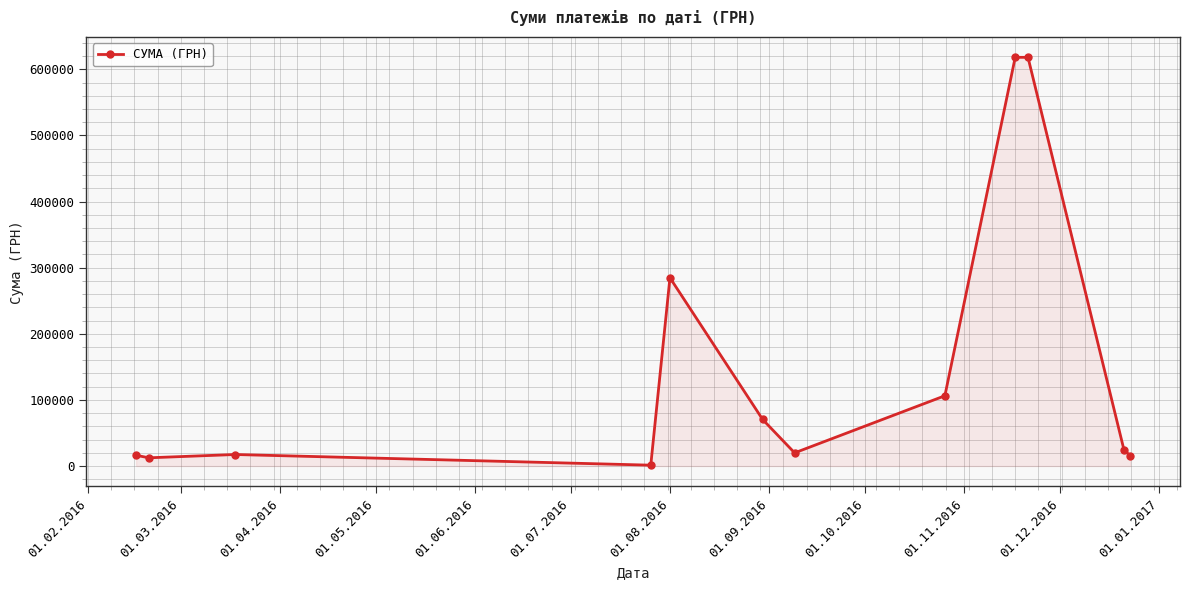

What is the sum of all values?

1804434.9